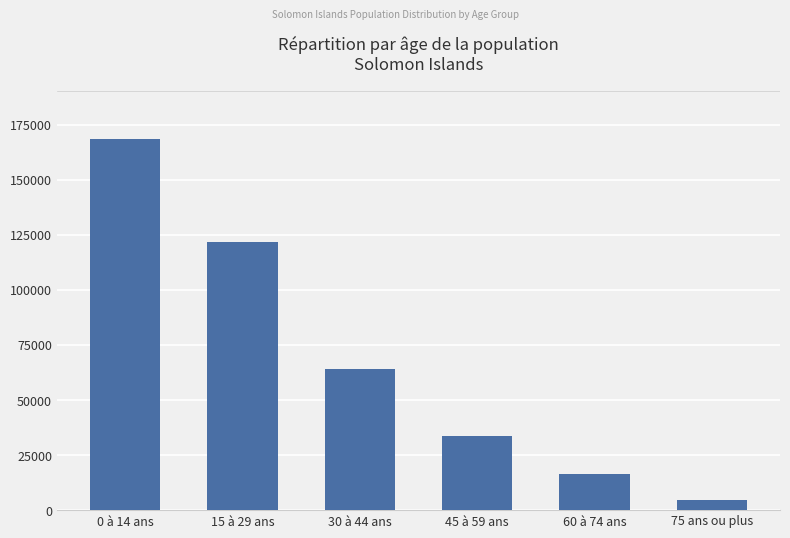

Approximately how many times larger is the value at 30 à 44 ans compared to 15 à 29 ans?

0.5